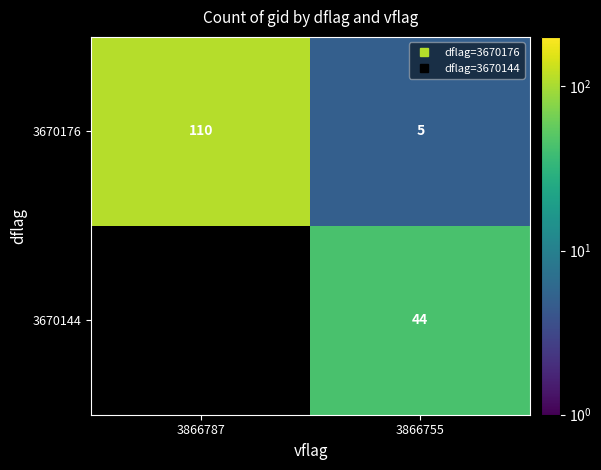

What value does the 3670176 series have at 3866755?

5.0